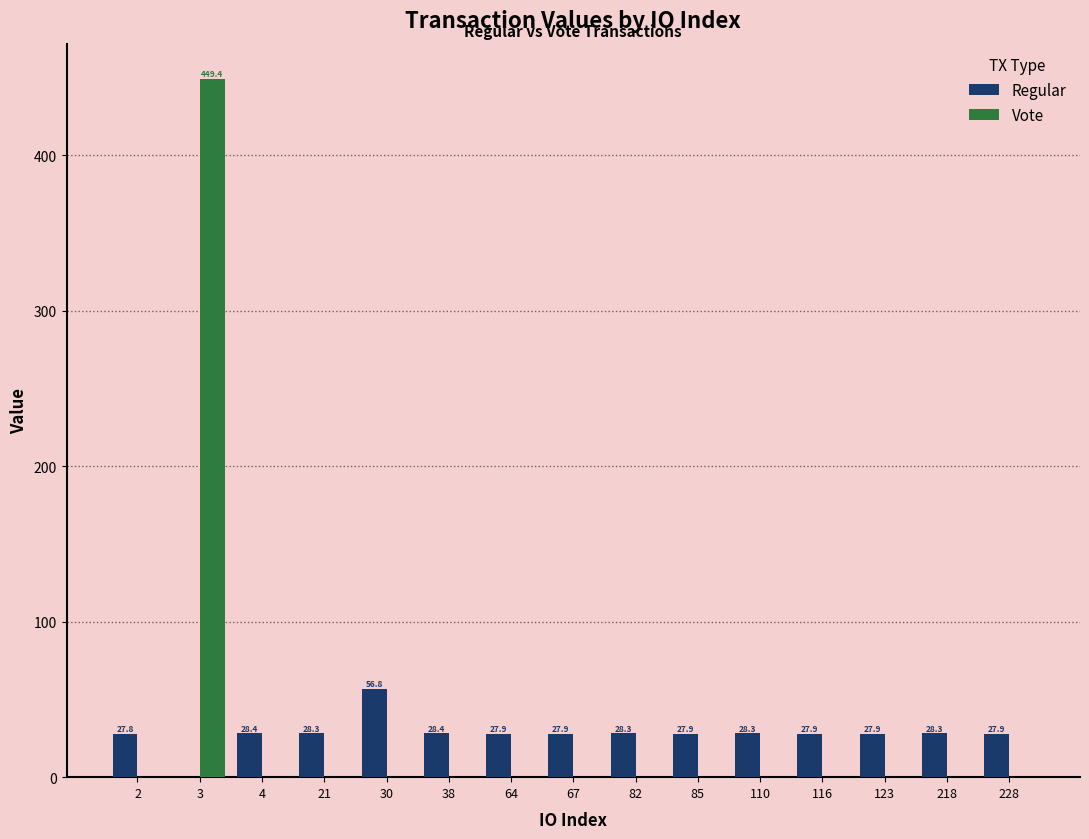

Reading left to right, transcribe all the data shown in this chart.

Regular: 27.8	0.0	28.4	28.3	56.8	28.4	27.9	27.9	28.3	27.9	28.3	27.9	27.9	28.3	27.9
Vote: 0.0	449.4	0.0	0.0	0.0	0.0	0.0	0.0	0.0	0.0	0.0	0.0	0.0	0.0	0.0